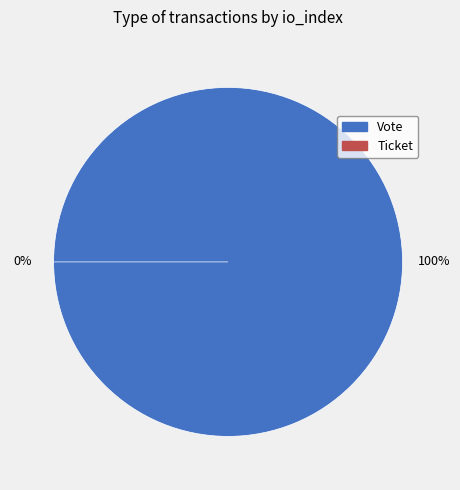

How many slices are in this pie chart?

2